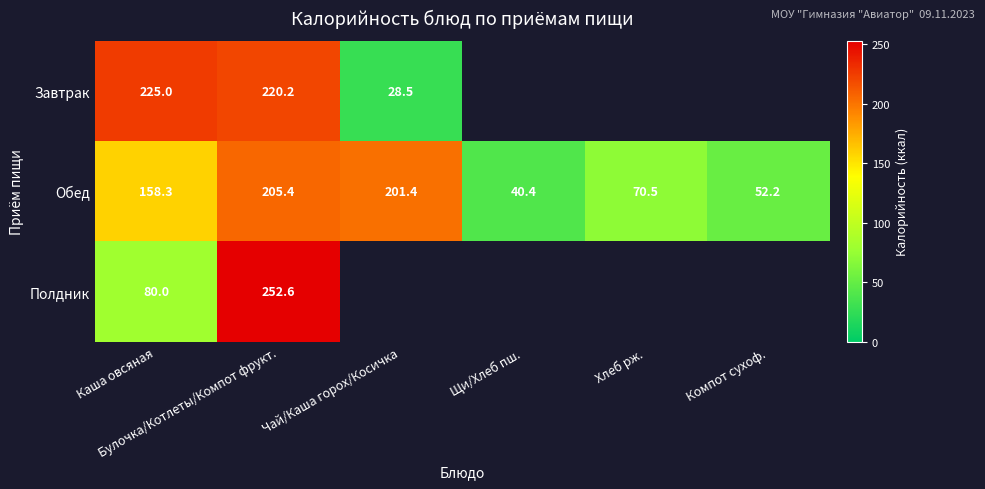

What is the average value of the Обед series?

121.4